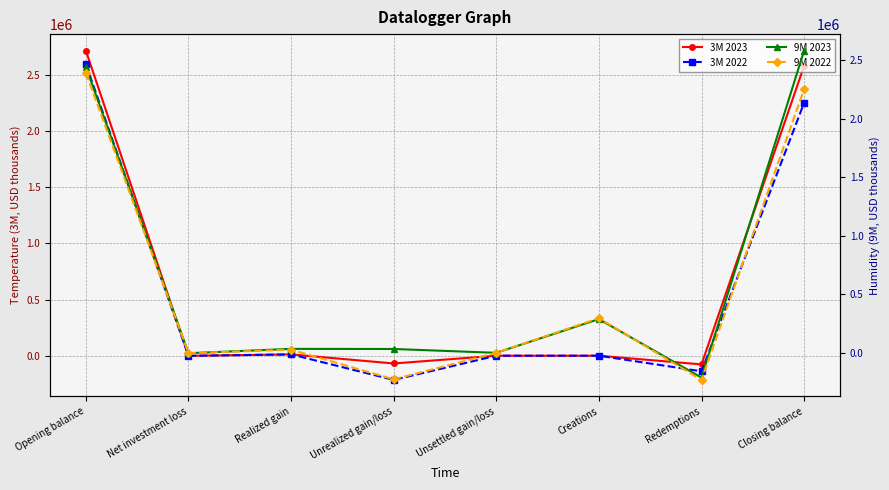

True or false: 9M 2023 has more than 2 interior local peaks.

False